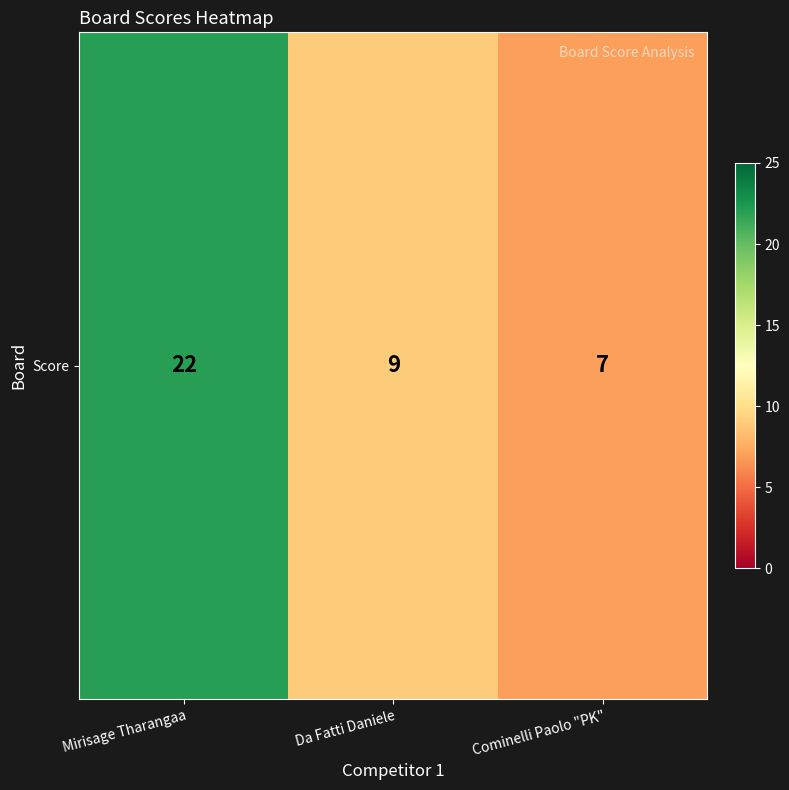

Reading right to left, what are all the values shown in this chart?

Cominelli Paolo "PK"=7	Da Fatti Daniele=9	Mirisage Tharangaa=22